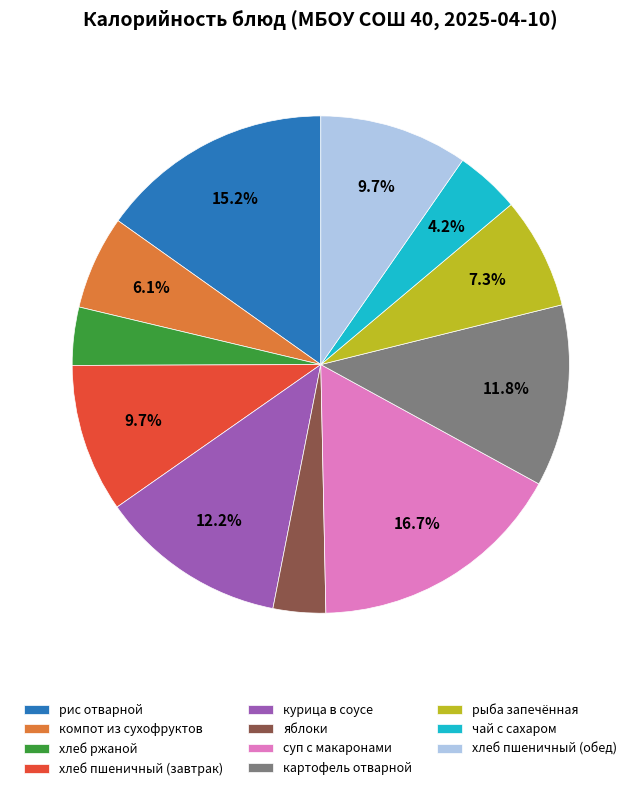

Is there any slice that represents more than half of the pie?

No